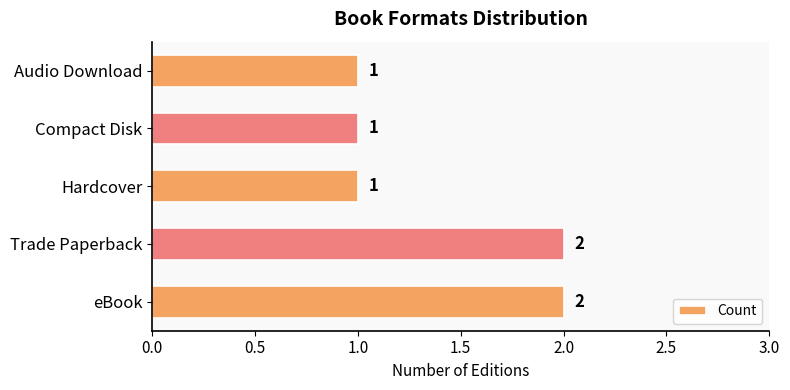

What is the ratio of the value at Trade Paperback to the value at Audio Download?

2.0